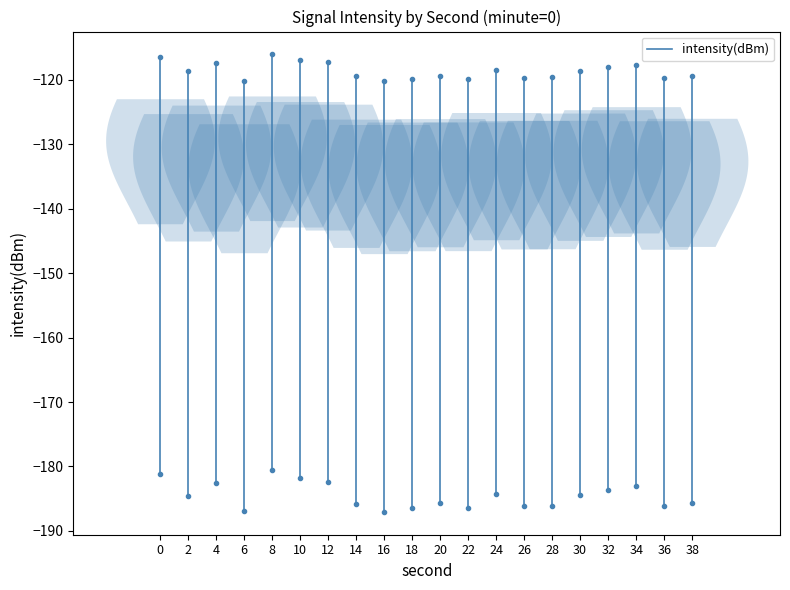

Is this an area chart (filled region under the line)?

No